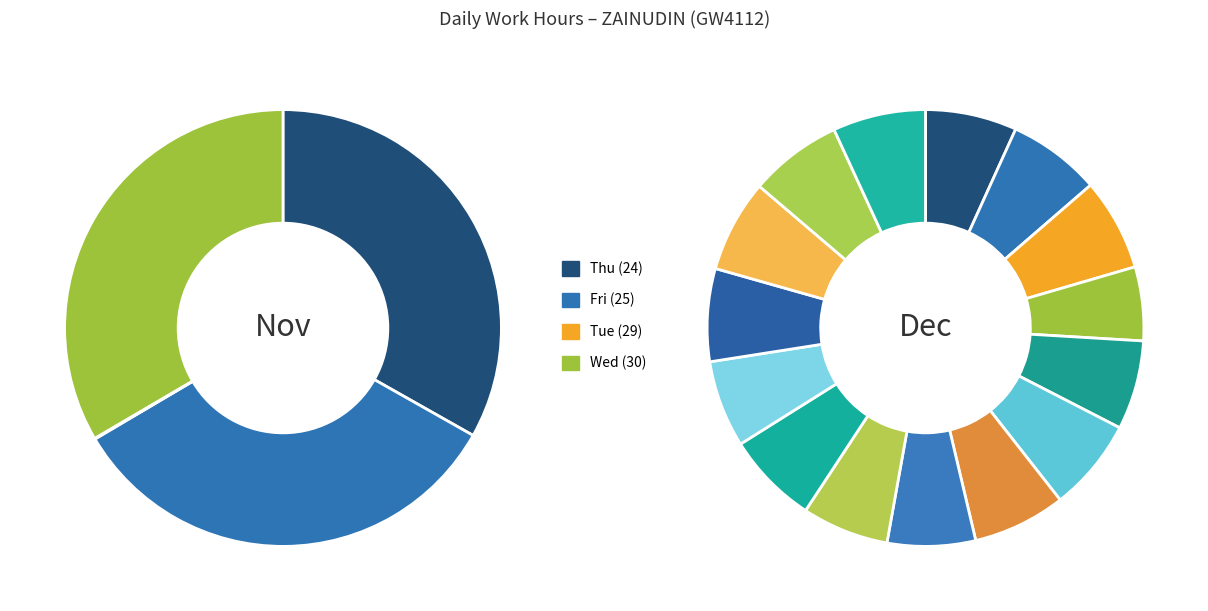

What percentage is the Wed (14) slice, to the nearest percent?

6%